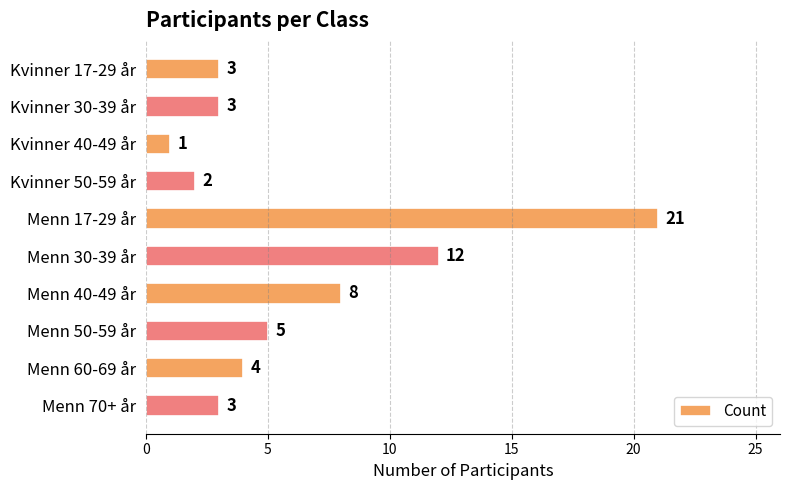

Does the chart contain stacked bars?

No